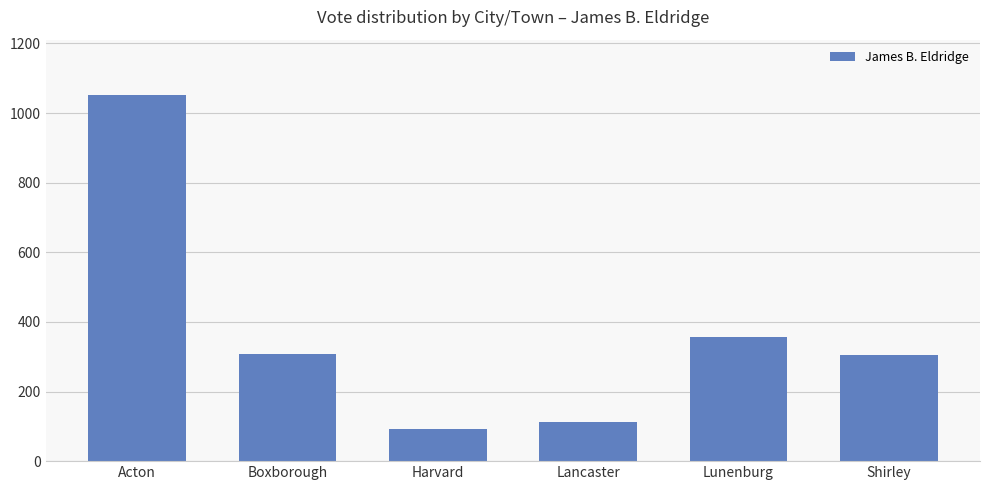

What position from the right is Shirley?

1